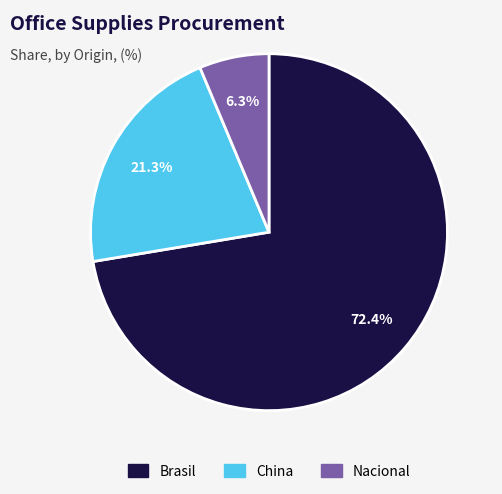

Is there any slice that represents more than half of the pie?

Yes